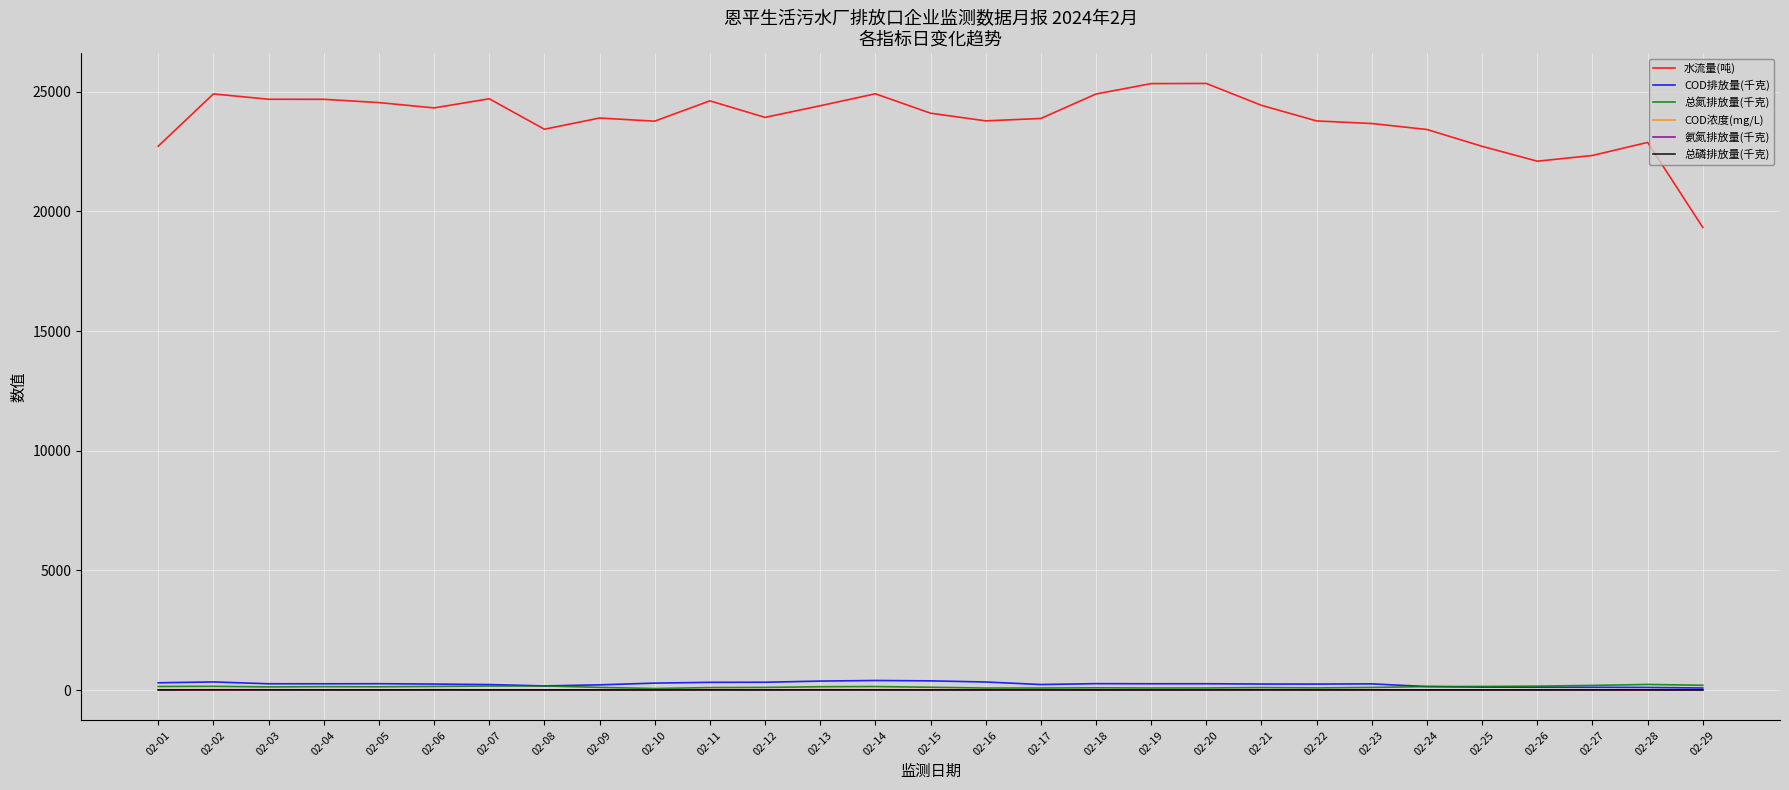

True or false: COD浓度(mg/L) and 水流量(吨) intersect in this chart.

False